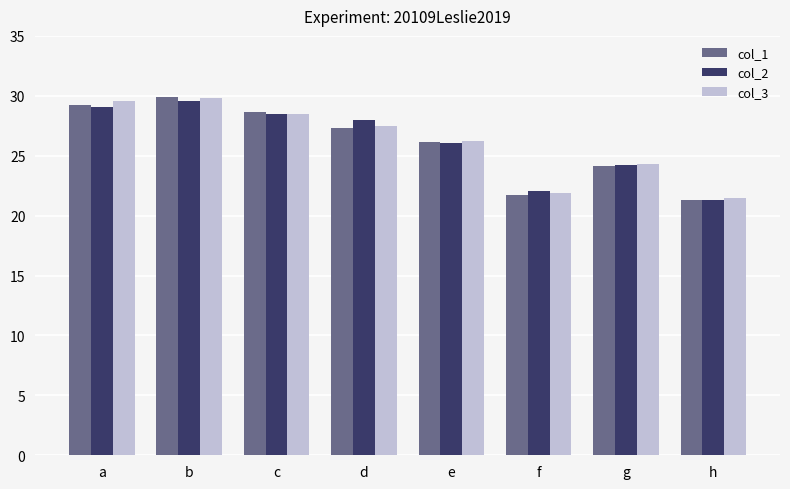

Which series has the widest spread of values?

col_1